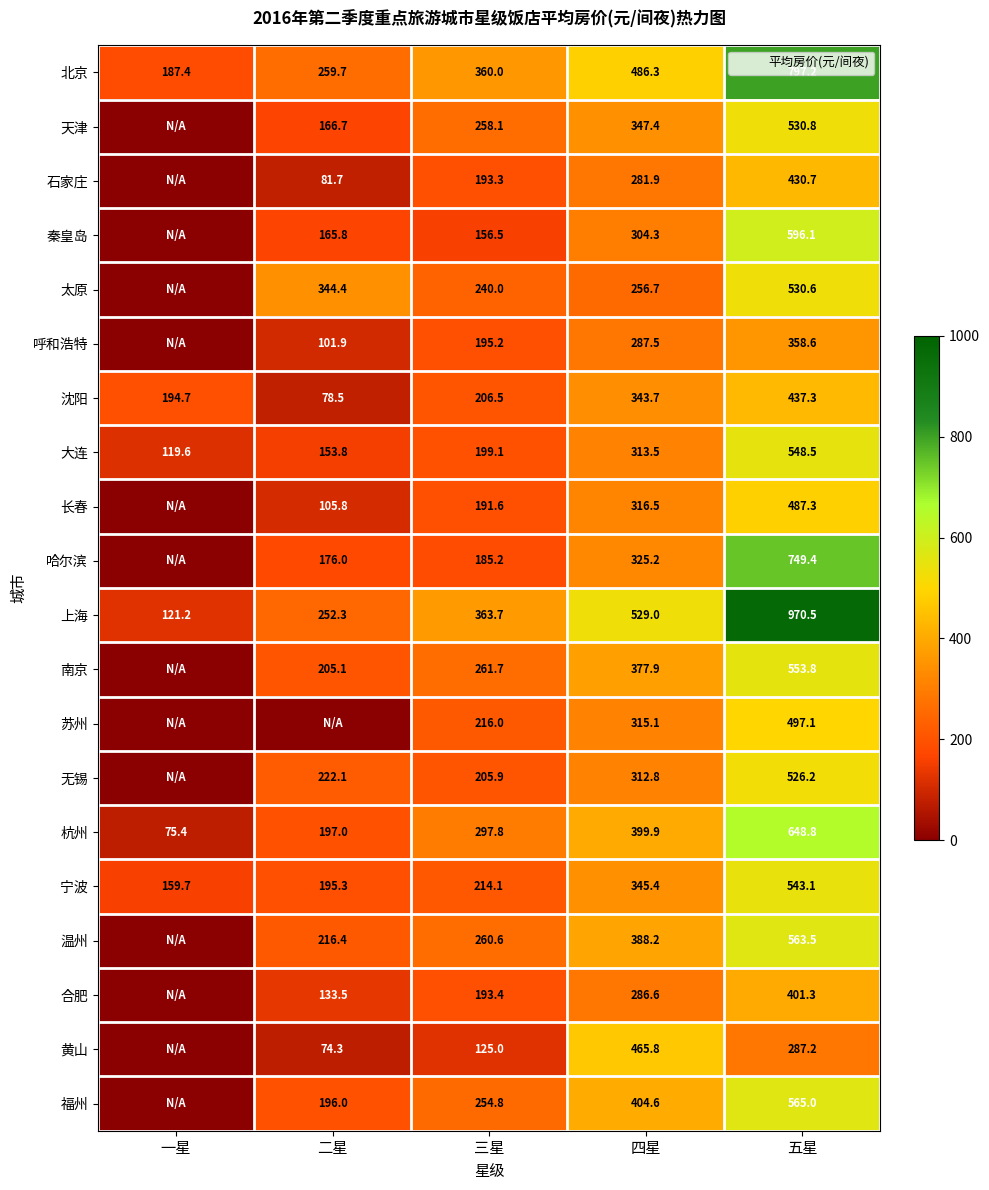

At which label does 沈阳 reach its peak?

五星